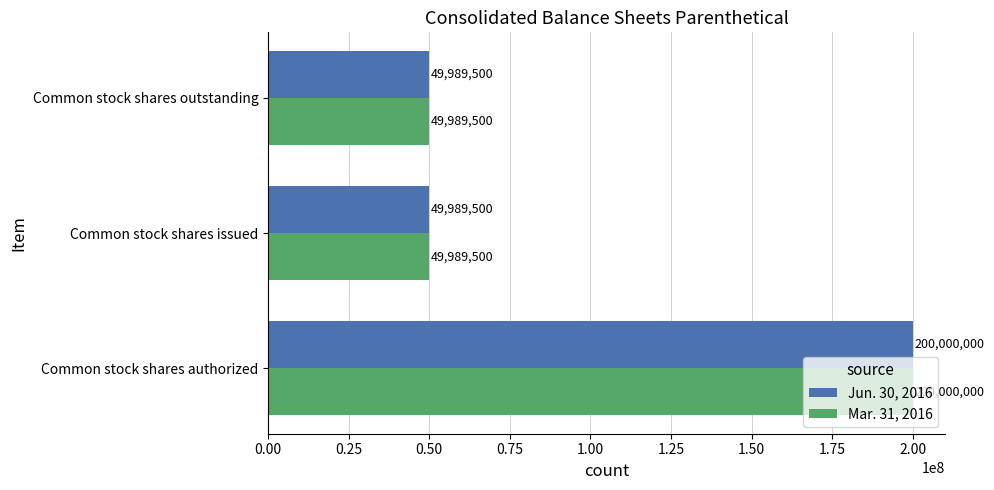

What are all the series names shown in the legend?

Jun. 30, 2016, Mar. 31, 2016